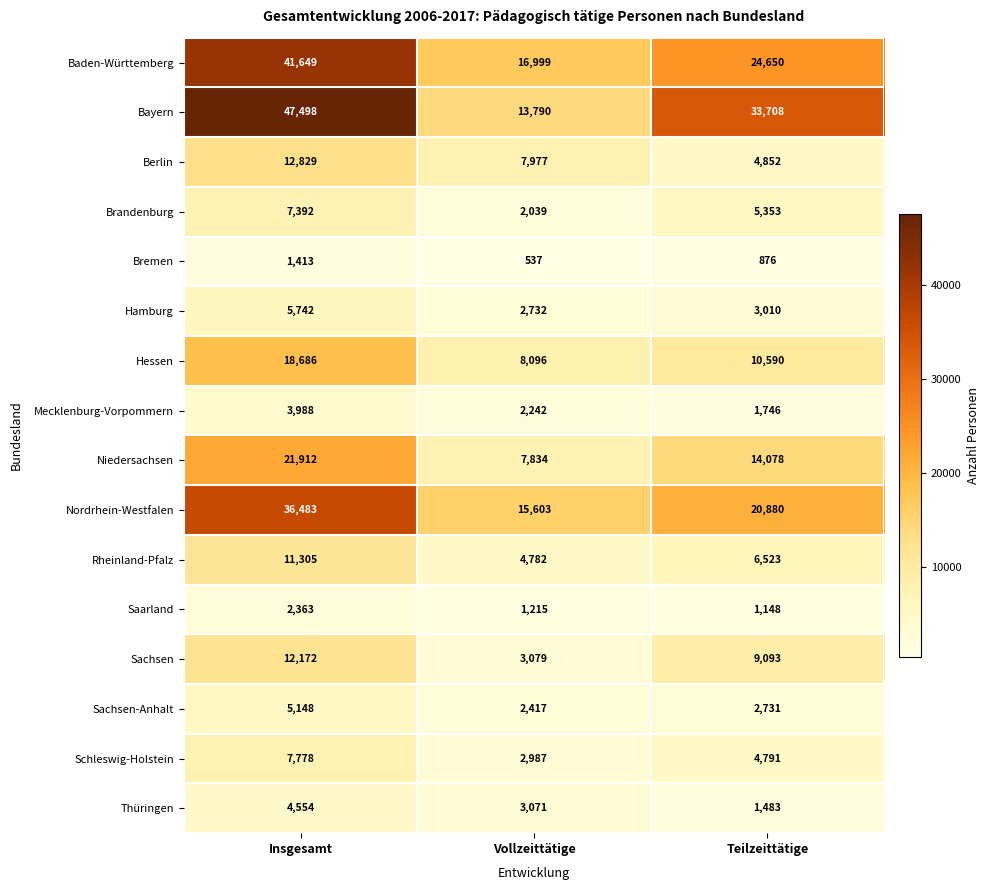

Count the number of categories in the chart.

3